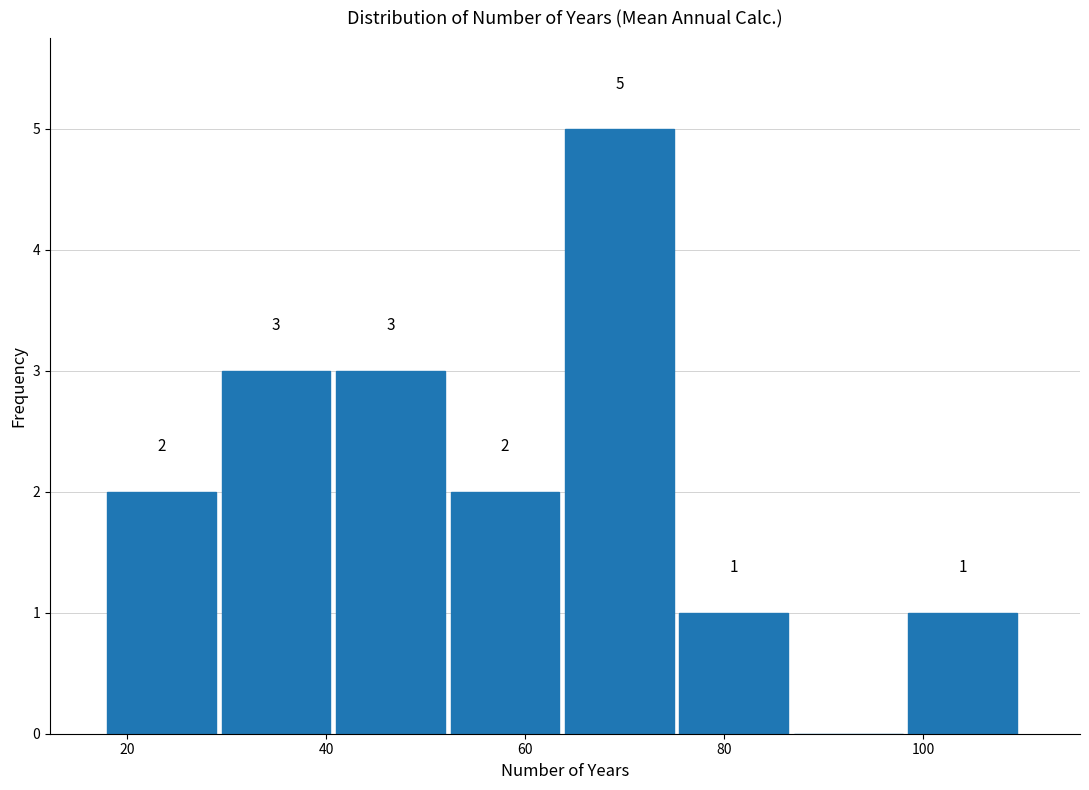

Over which range of the x-axis is the bar tallest?

64.0 to 75.5